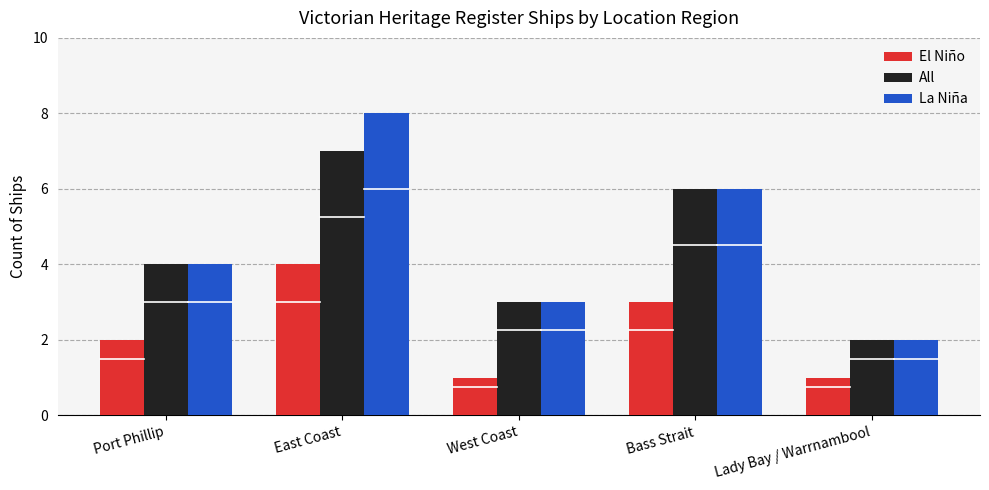

At East Coast, list the series in order from smallest to largest.

El Niño, All, La Niña